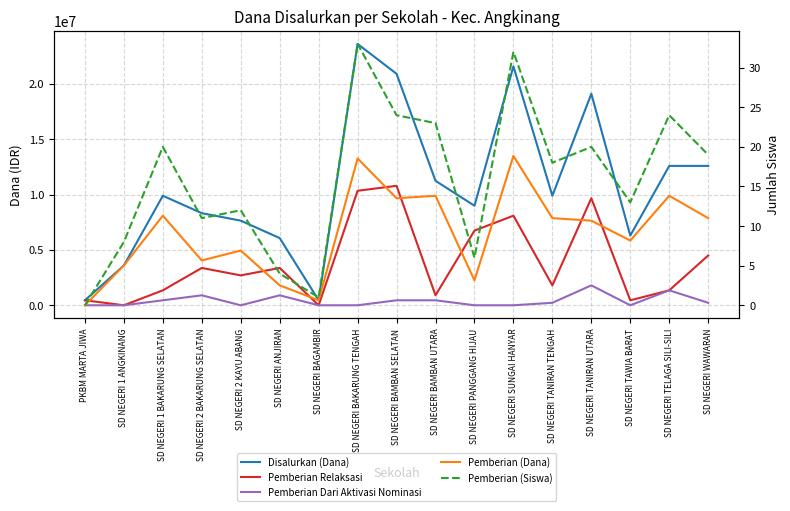

True or false: Pemberian (Dana) and Disalurkan (Dana) cross at least once.

False